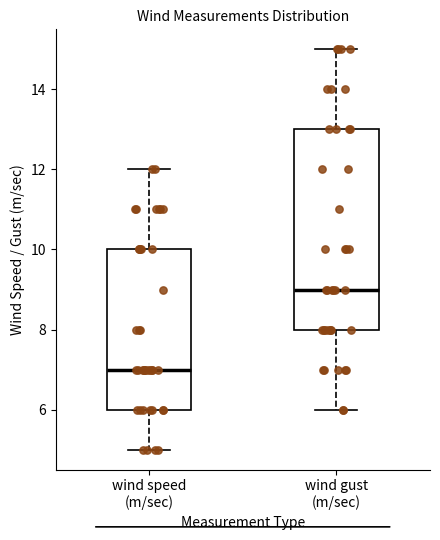

Where does the upper whisker of the box for wind speed (m/sec) end on the y-axis? The values are not printed on the chart, so give them approximately, as read against the axis.

12